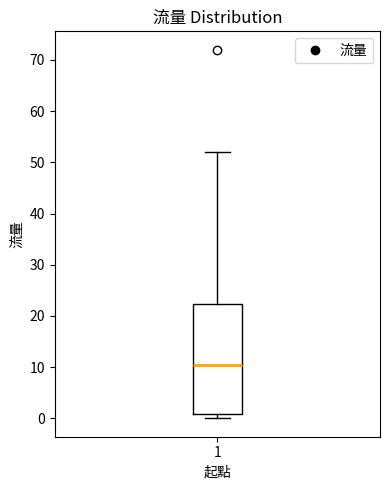

Where does the upper whisker of the box at x = 1 end on the y-axis? The values are not printed on the chart, so give them approximately, as read against the axis.

52